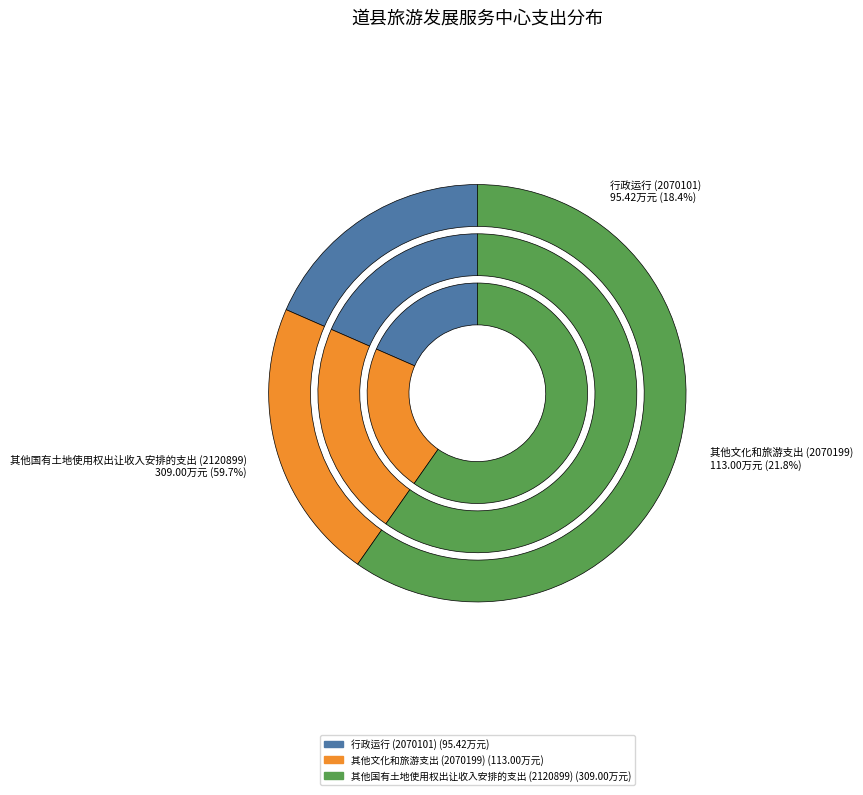

What percentage is NOT represented by 其他国有土地使用权出让收入安排的支出 (2120899)?

40.3%